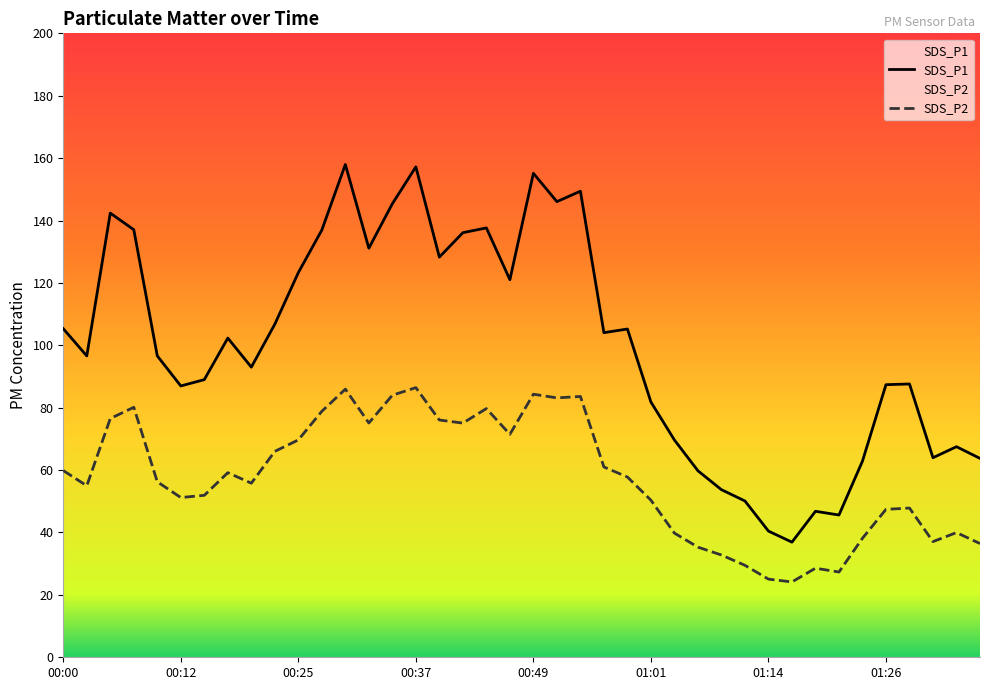

True or false: SDS_P1 and SDS_P2 intersect in this chart.

False